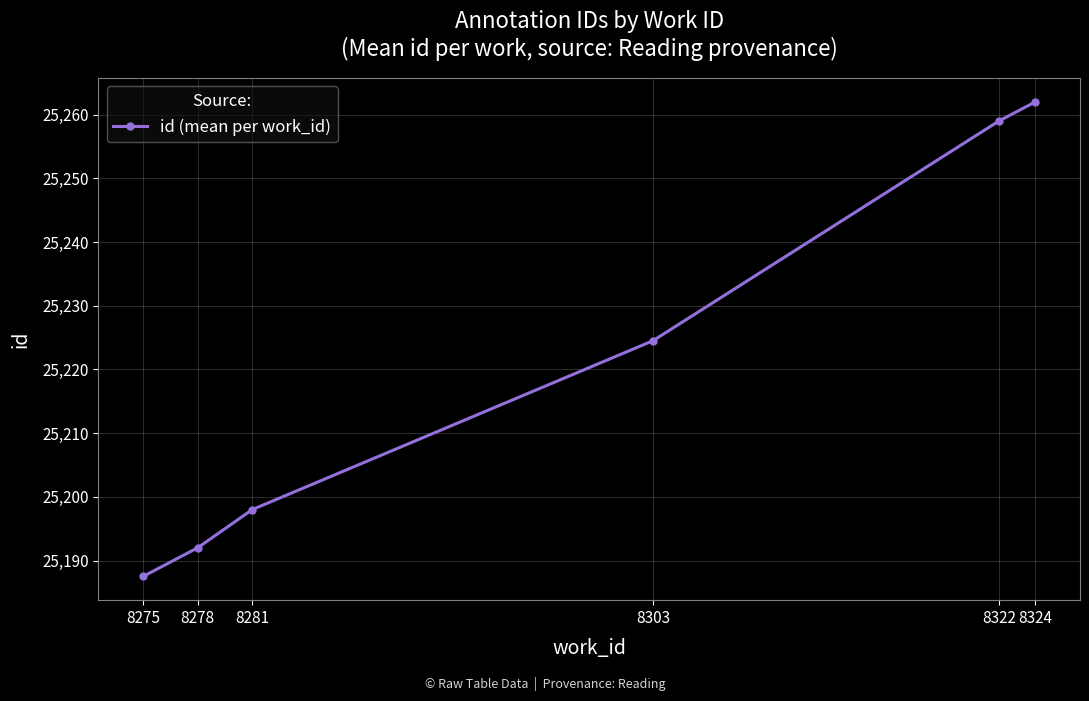

What is the change in value from 8278 to 8281?

+6.0